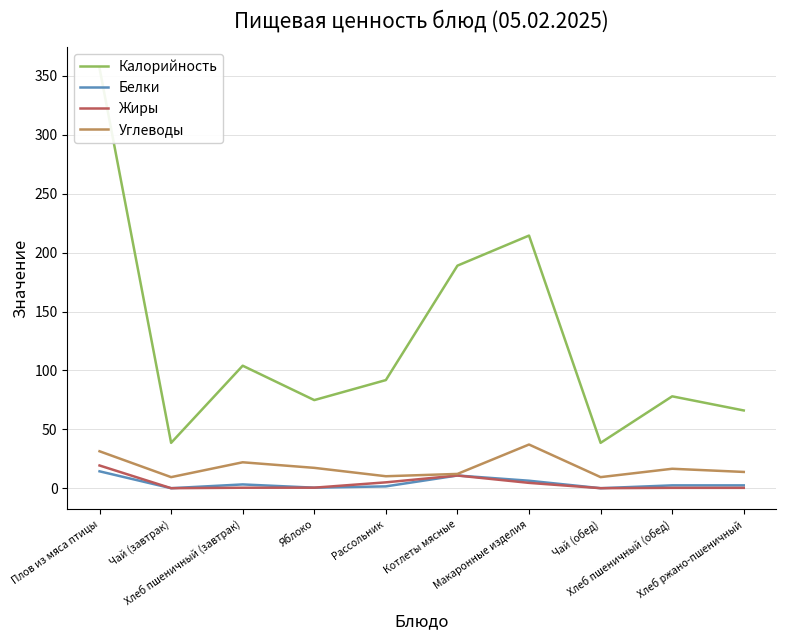

Reading left to right, list all the values displayed in this chart.

Калорийность: Плов из мяса птицы=356.6	Чай (завтрак)=38.5	Хлеб пшеничный (завтрак)=104.0	Яблоко=74.8	Рассольник=91.8	Котлеты мясные=188.9	Макаронные изделия=214.5	Чай (обед)=38.5	Хлеб пшеничный (обед)=78.0	Хлеб ржано-пшеничный=66.0
Белки: Плов из мяса птицы=14.3	Чай (завтрак)=0.0	Хлеб пшеничный (завтрак)=3.2	Яблоко=0.4	Рассольник=1.5	Котлеты мясные=10.8	Макаронные изделия=6.3	Чай (обед)=0.0	Хлеб пшеничный (обед)=2.4	Хлеб ржано-пшеничный=2.4
Жиры: Плов из мяса птицы=19.3	Чай (завтрак)=0.0	Хлеб пшеничный (завтрак)=0.4	Яблоко=0.4	Рассольник=5.0	Котлеты мясные=10.8	Макаронные изделия=4.5	Чай (обед)=0.0	Хлеб пшеничный (обед)=0.3	Хлеб ржано-пшеничный=0.3
Углеводы: Плов из мяса птицы=31.4	Чай (завтрак)=9.4	Хлеб пшеничный (завтрак)=22.0	Яблоко=17.3	Рассольник=10.2	Котлеты мясные=12.1	Макаронные изделия=37.1	Чай (обед)=9.4	Хлеб пшеничный (обед)=16.5	Хлеб ржано-пшеничный=13.8